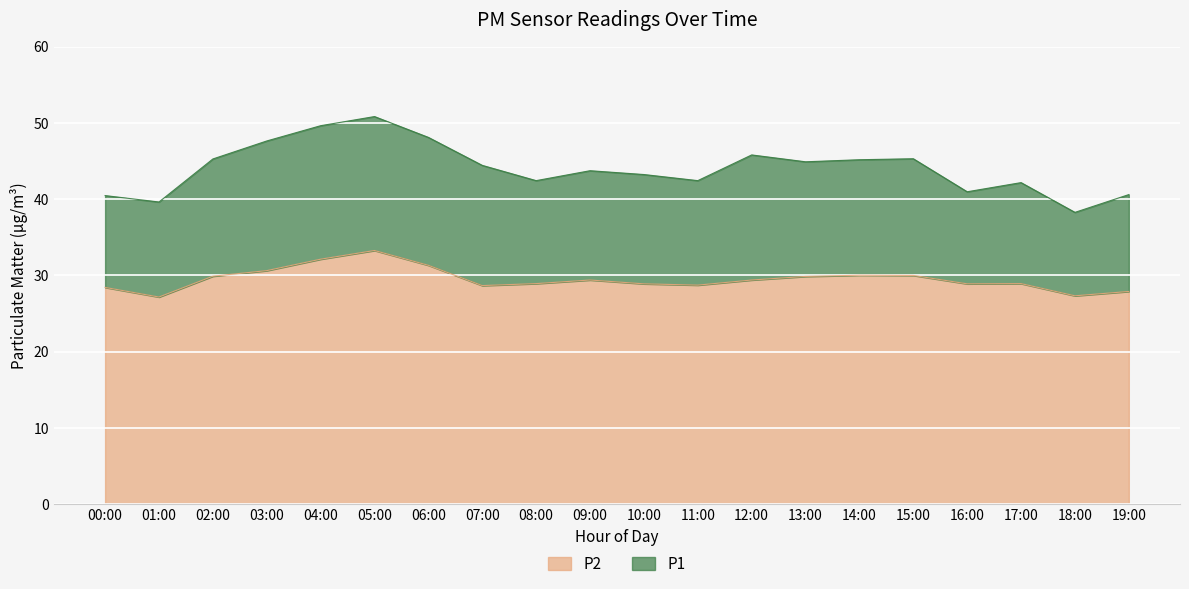

What position from the left is 02:00?

3